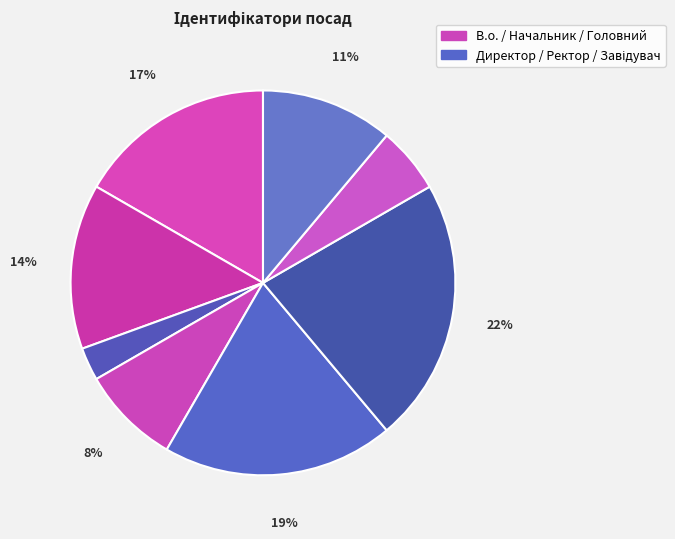

How many segments does this pie chart have?

8